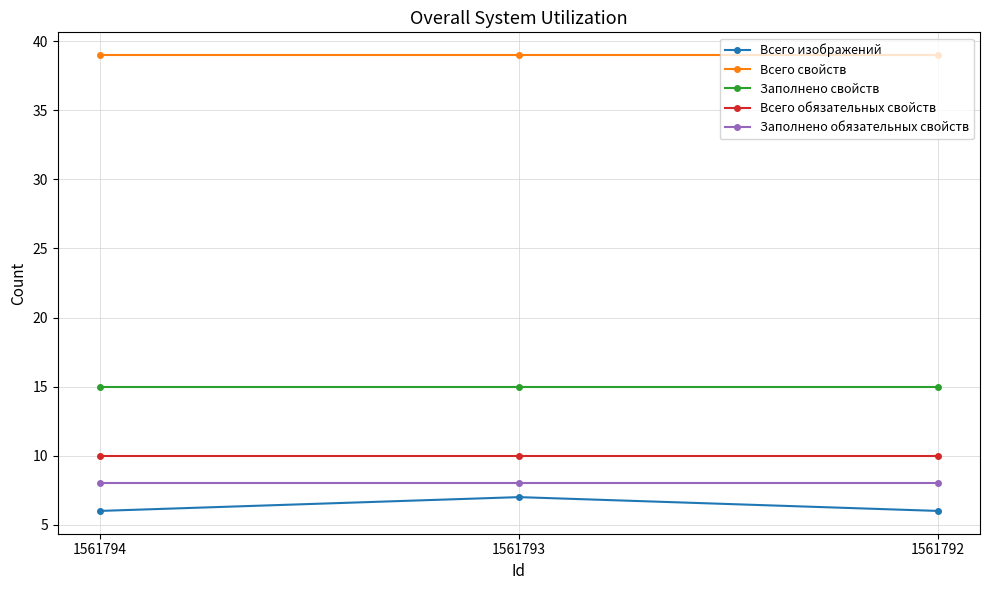

How many lines are shown in the chart?

5